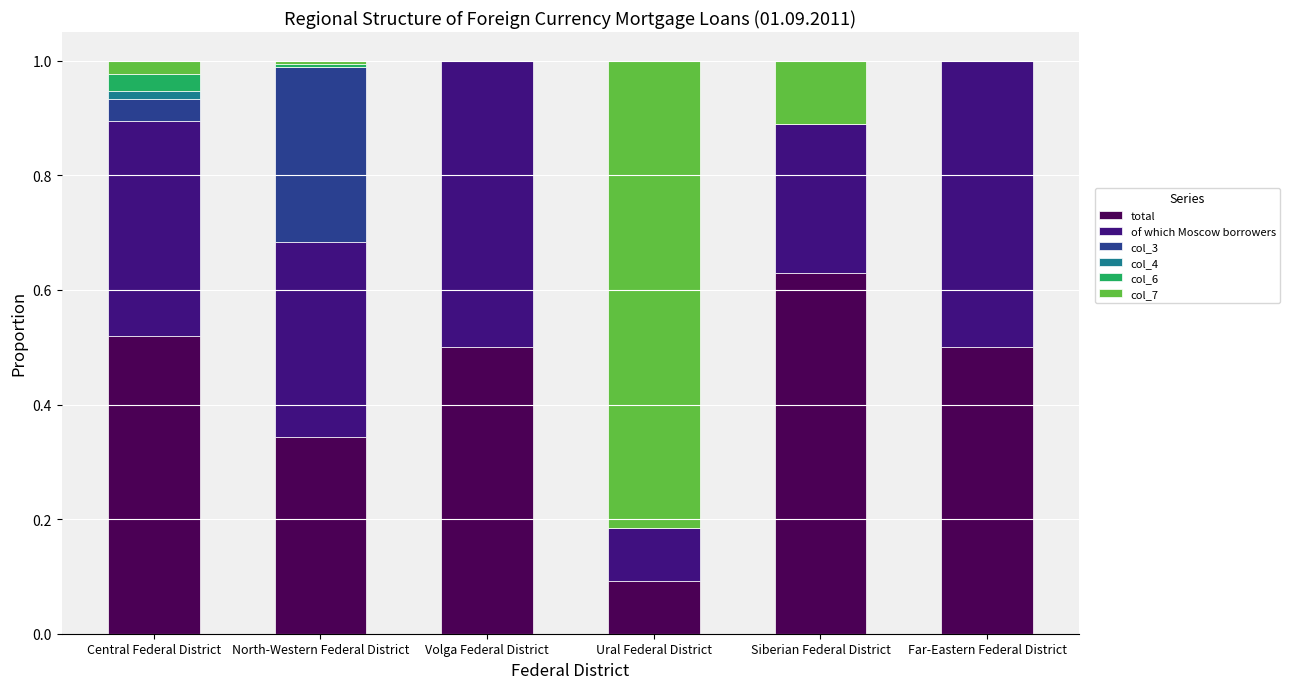

Which series has the largest total across all categories?

total